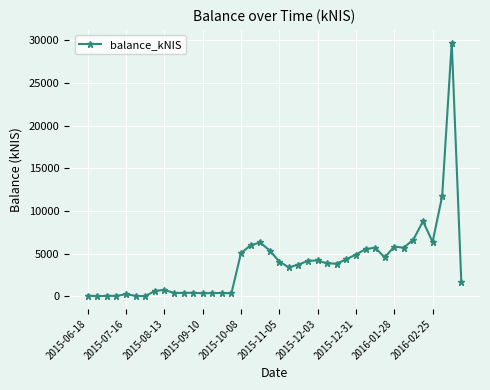

What is the maximum value shown in the chart?

29720.4